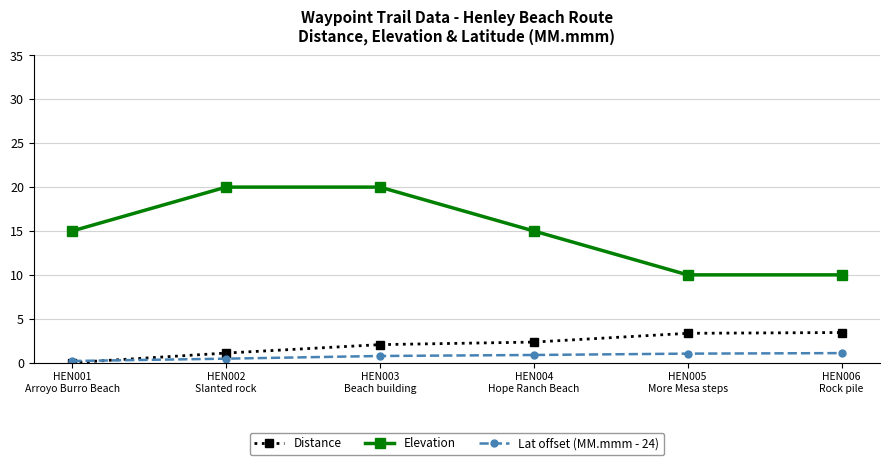

Does the chart have visible grid lines?

Yes